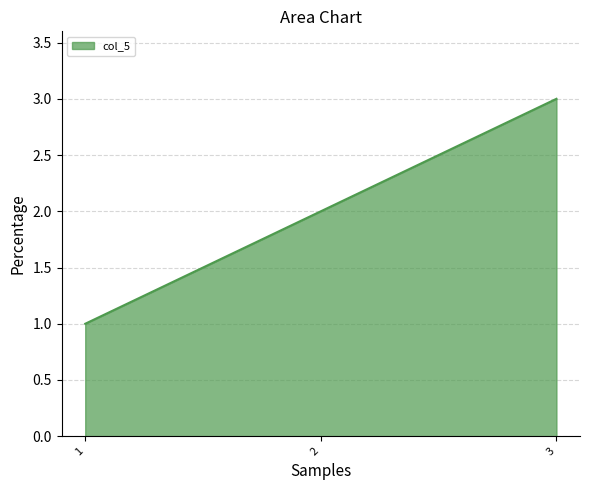

Rank the categories by value from highest to lowest.

3, 2, 1